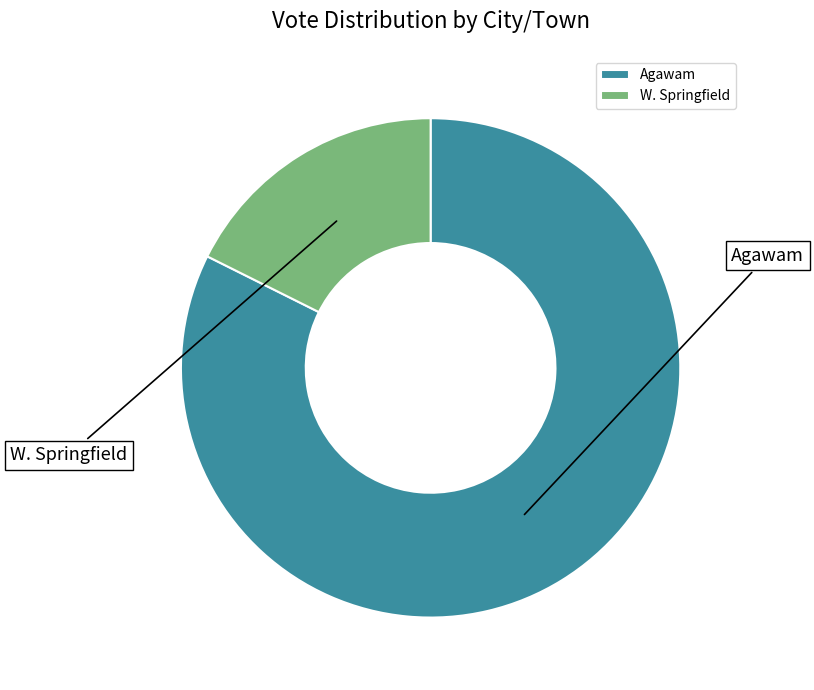

What percentage is the W. Springfield slice, to the nearest percent?

18%